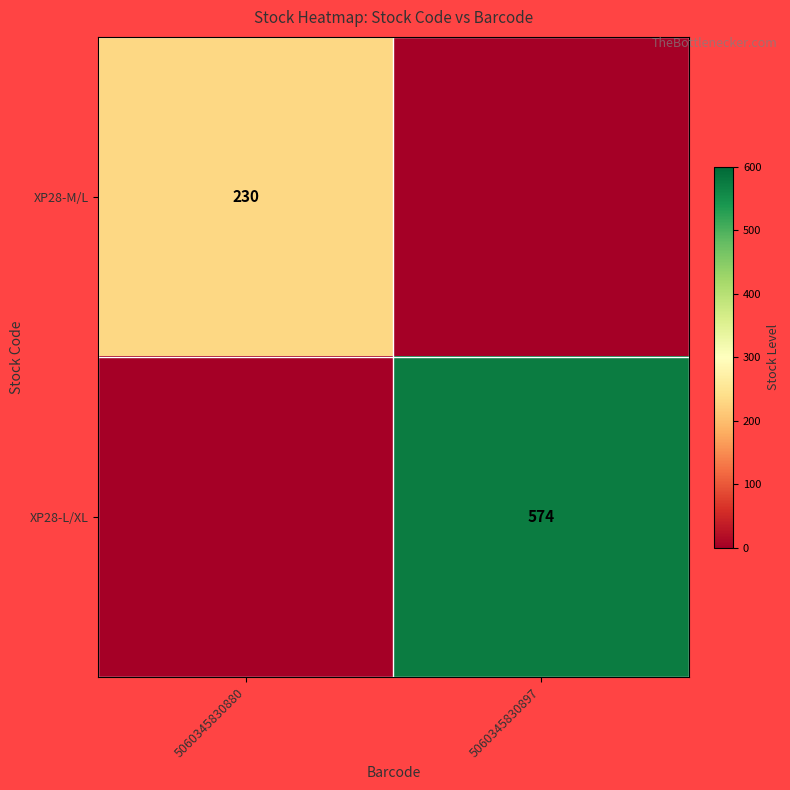

The XP28-L/XL series shows 867 at 5060345830897. True or false?

False